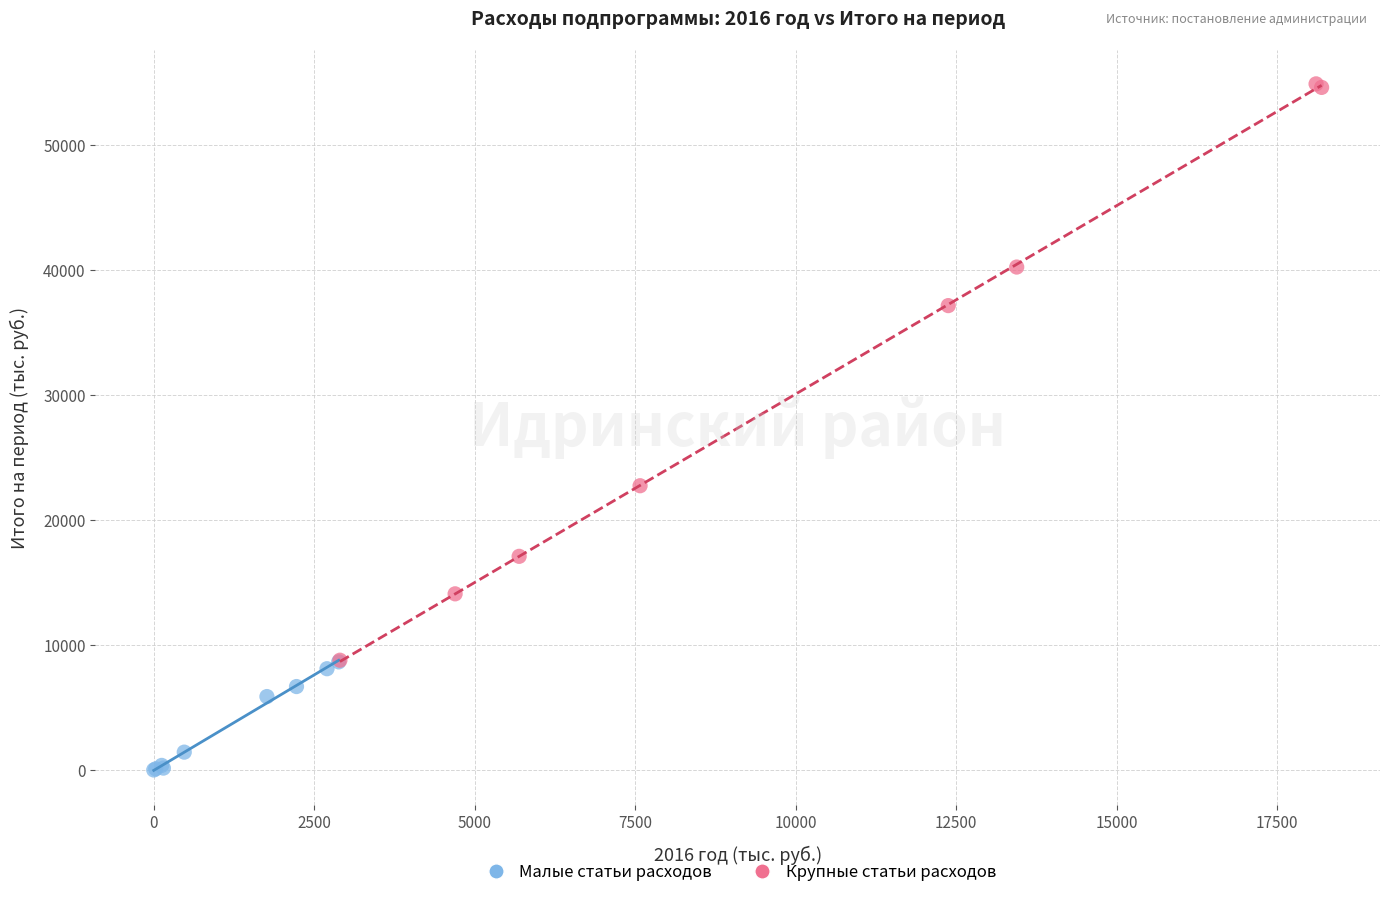

Which series has the largest Y range (max minus min)?

Крупные статьи расходов